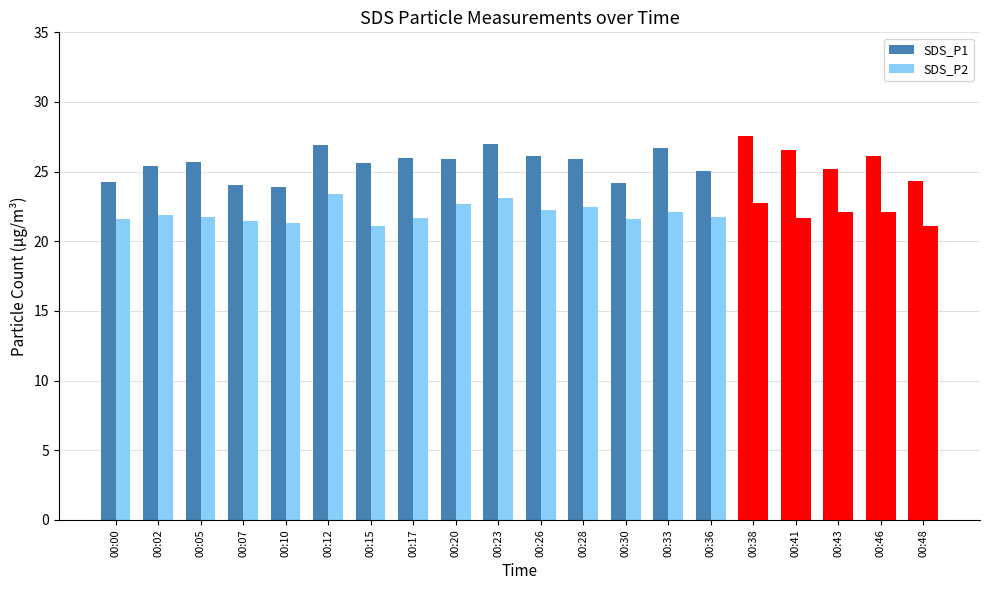

Does the chart contain stacked bars?

No